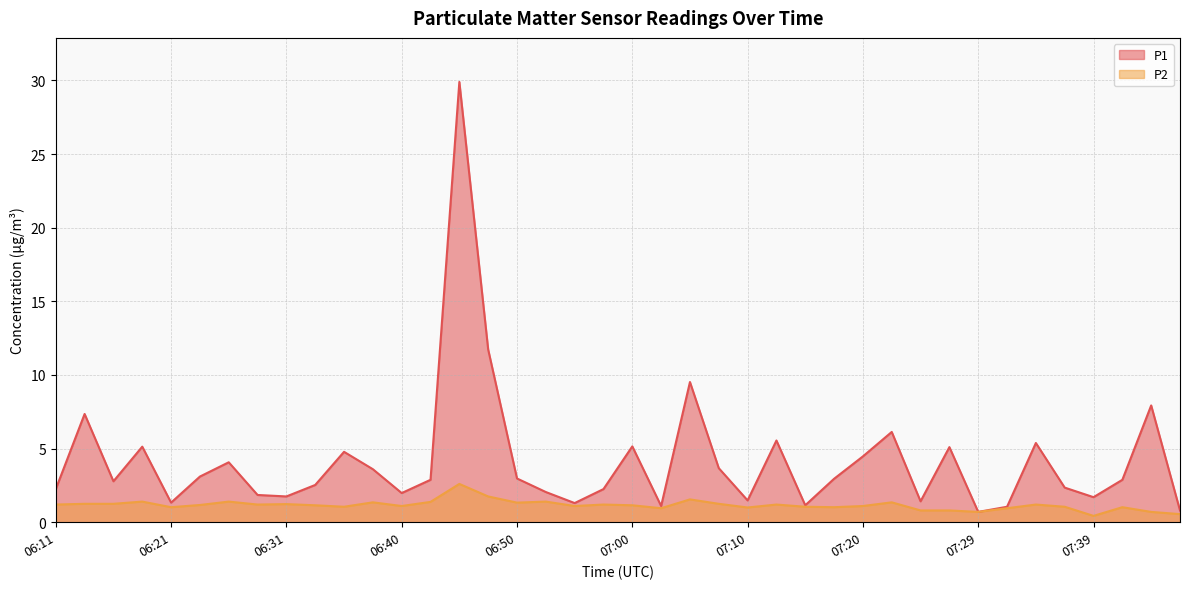

What are all the series names shown in the legend?

P1, P2